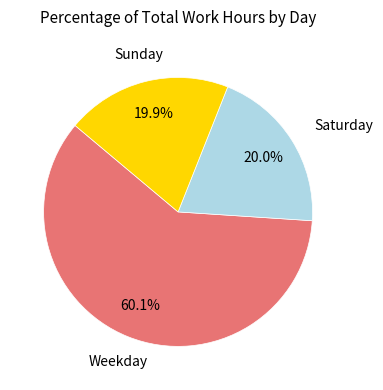

To the nearest percent, what is the average slice percentage?

33%